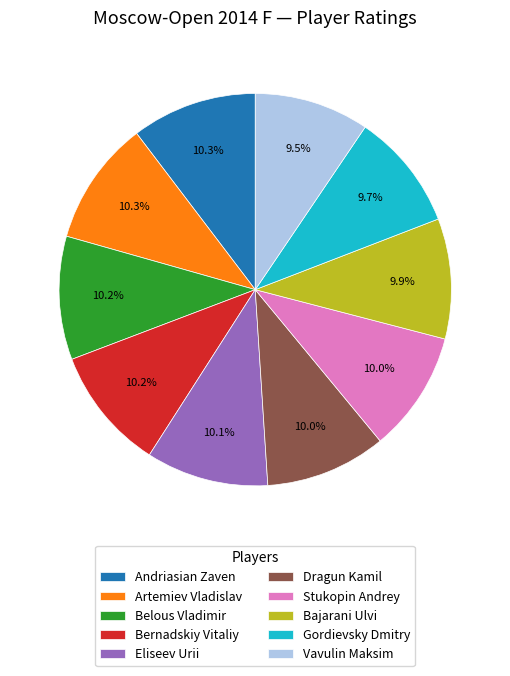

How much of the chart is everything except Bajarani Ulvi?

90.1%